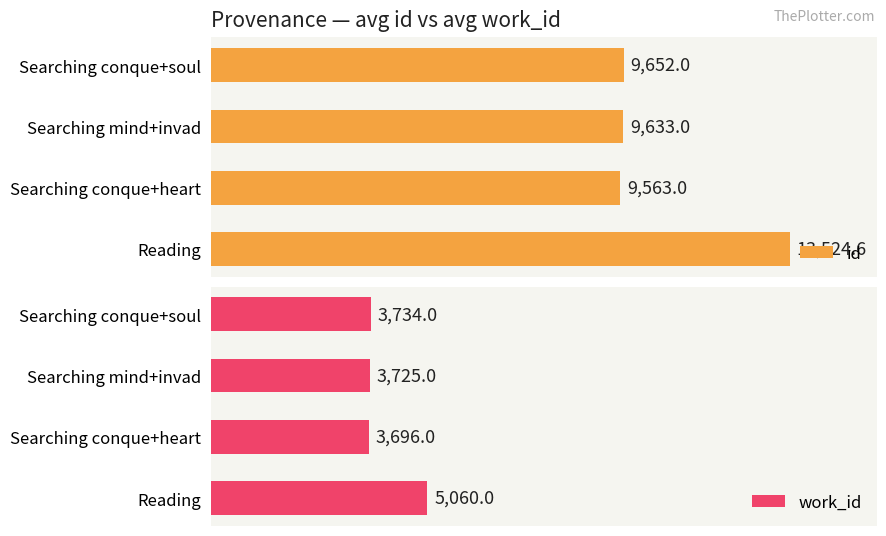

How many data points in work_id are less than 3734?

2